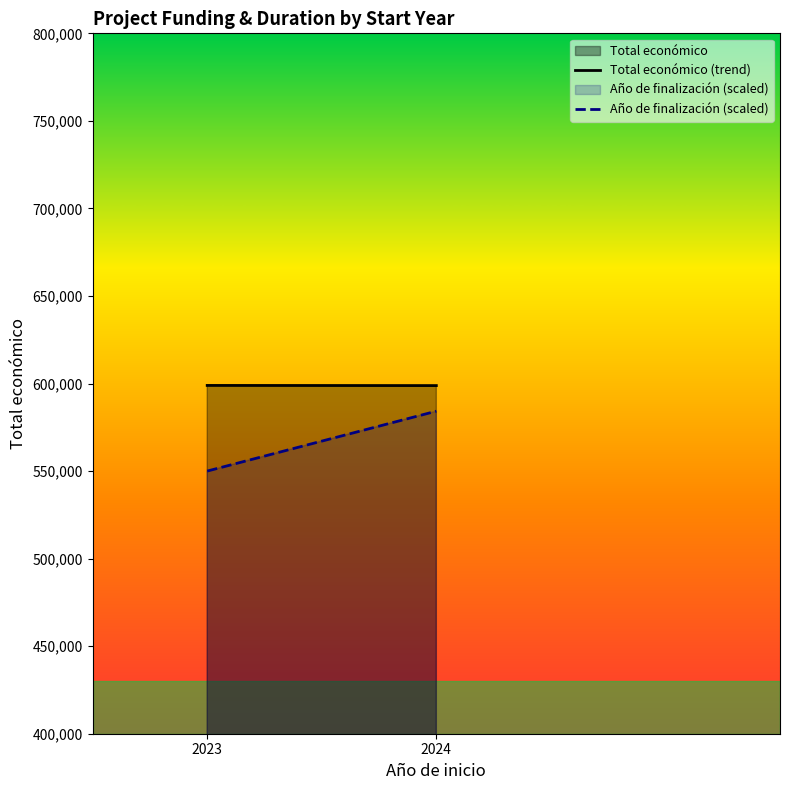

Which category has the highest value in the Año de finalización (scaled) series?

2024